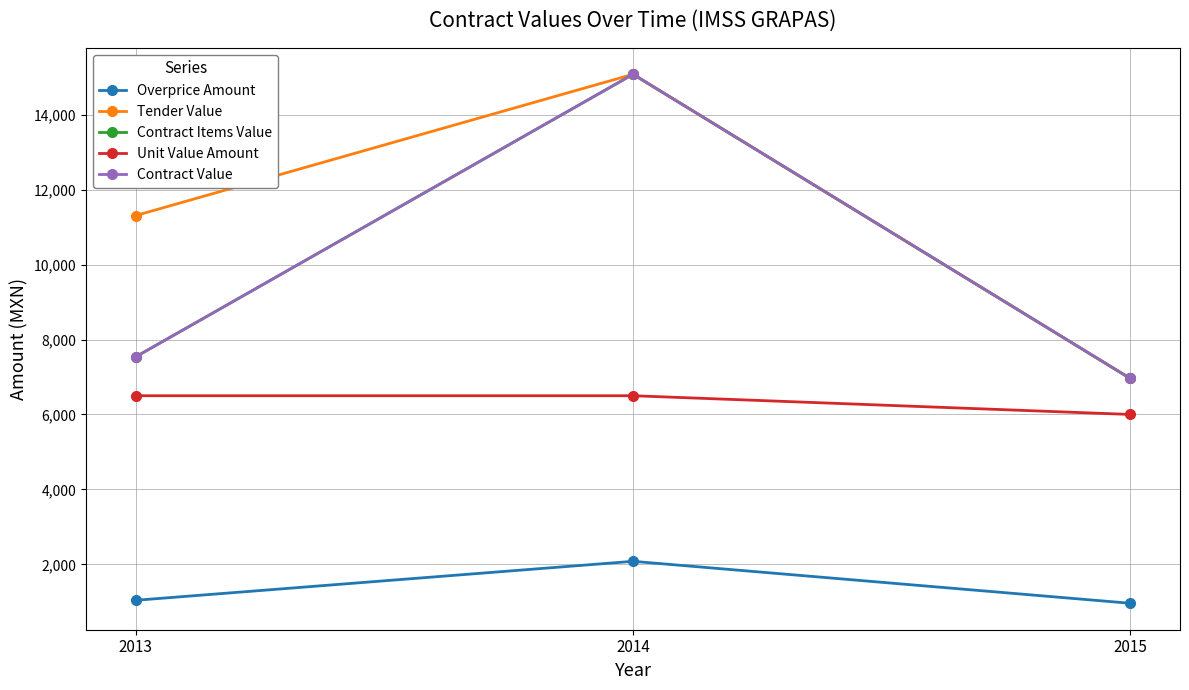

How many lines are shown in the chart?

5